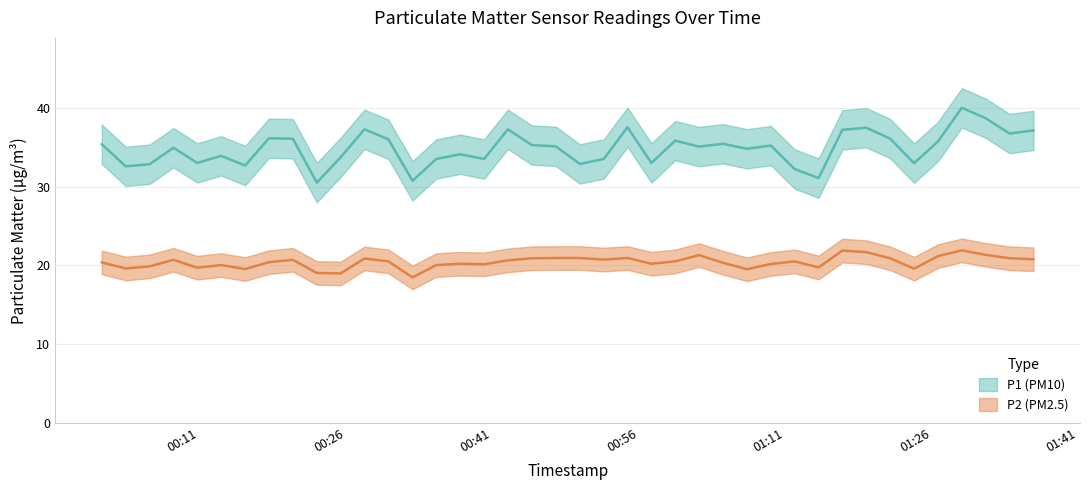

Which series has the largest range (max minus min)?

P1